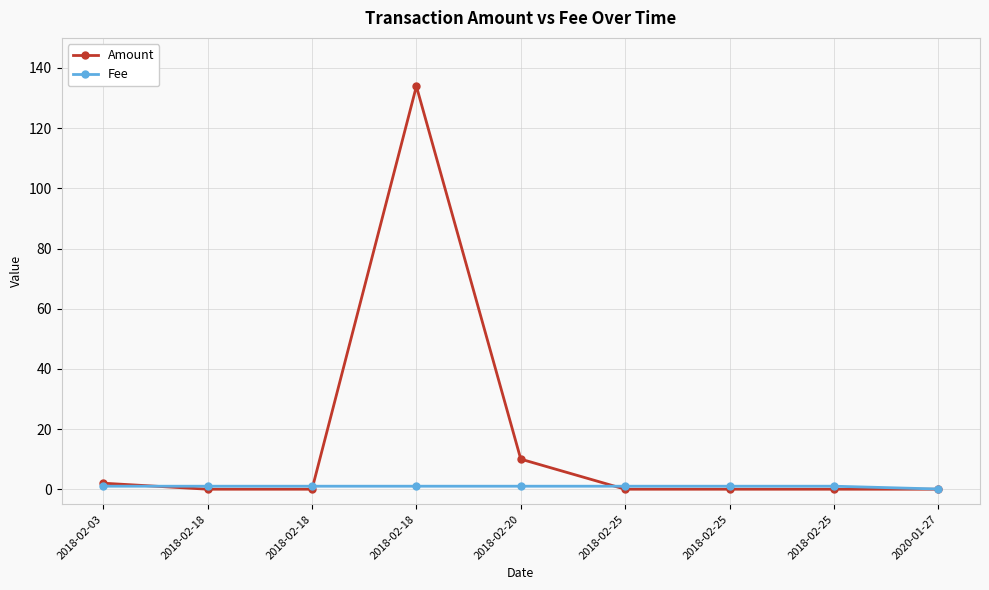

How many times do Amount and Fee cross each other?

3